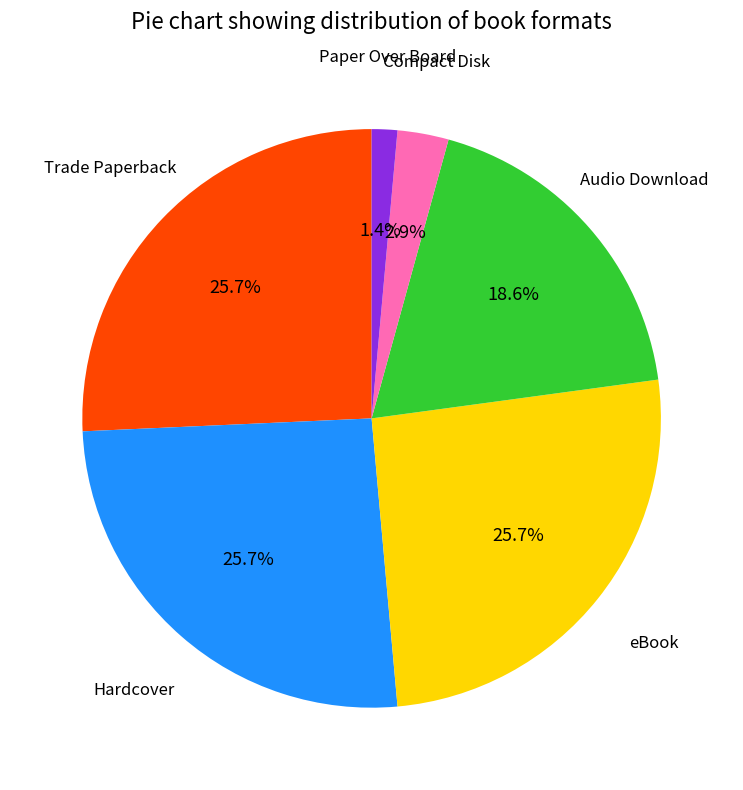

Count the number of slices in the pie.

6